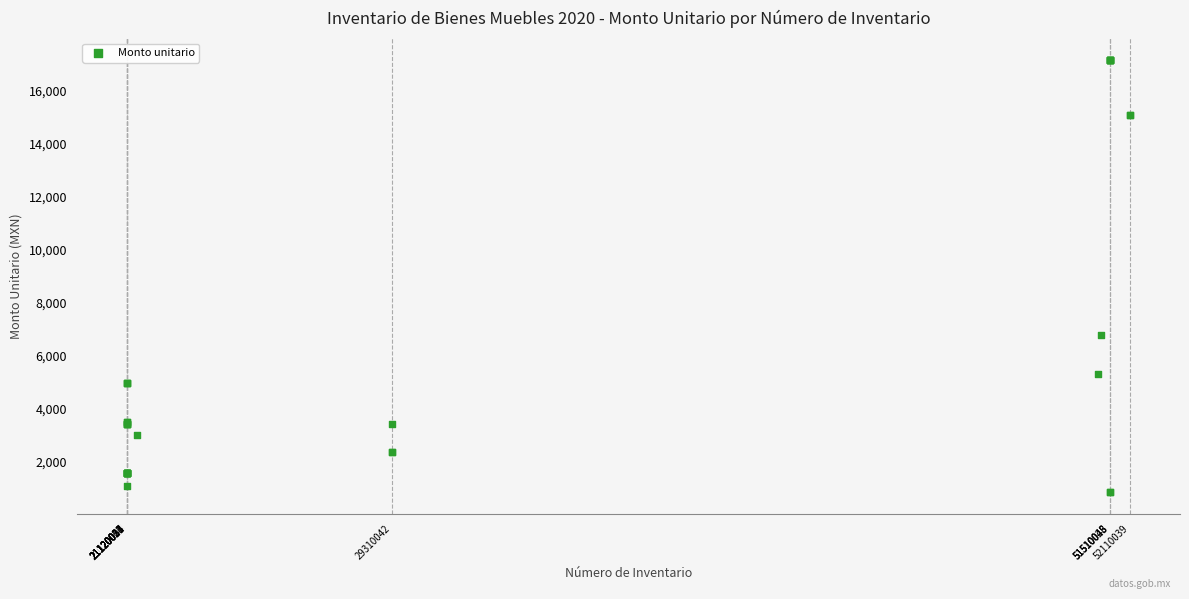

What Y value in the scatter plot is closest to 9011?

6800.0